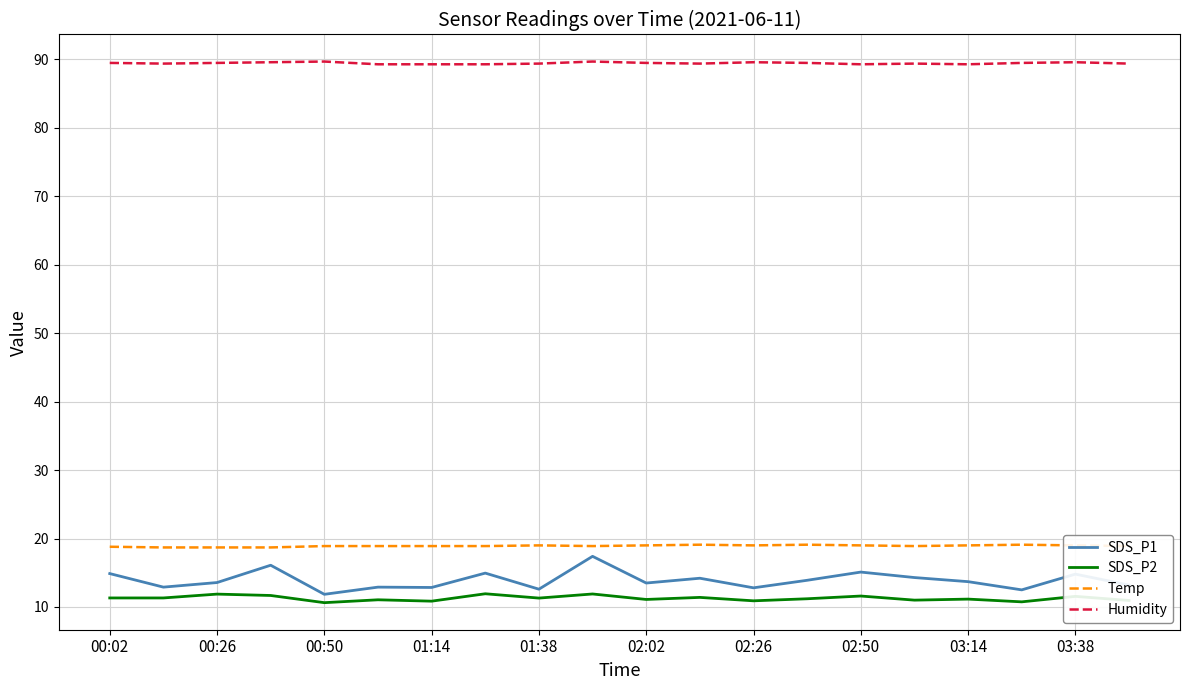

Which series has the largest range (max minus min)?

SDS_P1